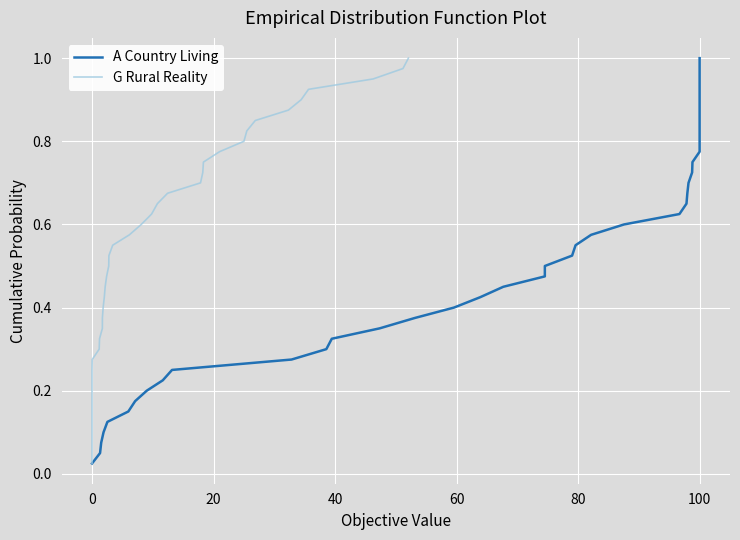

Which series has the largest total across all categories?

A Country Living